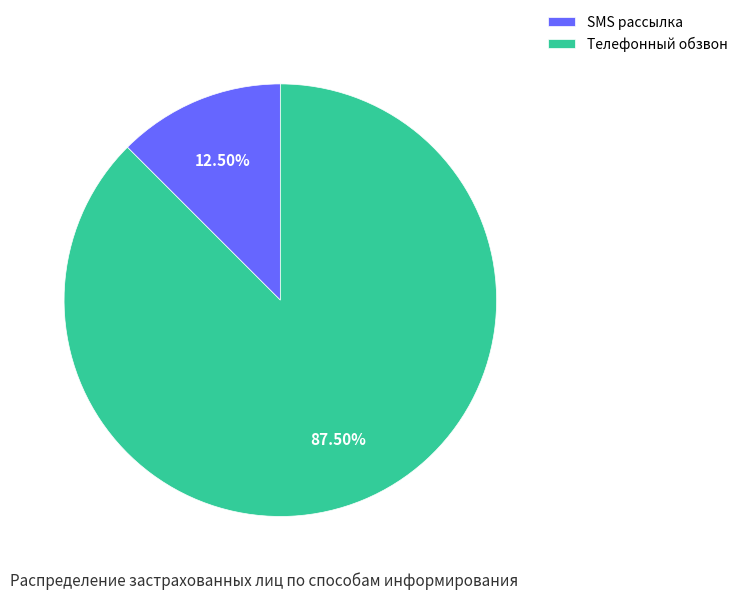

Approximately how many times larger is the value at Телефонный обзвон compared to SMS рассылка?

7.0